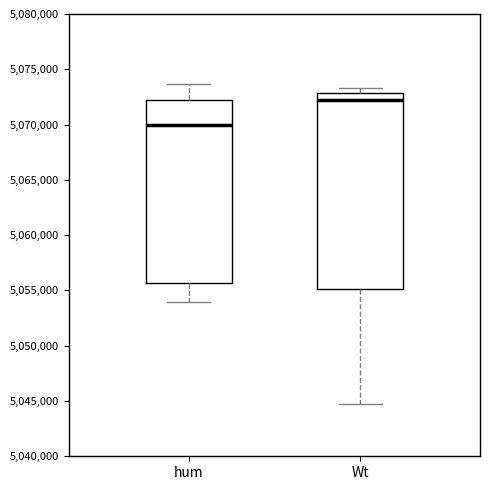

Reading left to right, transcribe this box plot: for each box, give where its median line is, the range the box spans, and where its two whiskers end, as read against the y-axis. The values are not printed on the chart, so give them approximately, as read against the axis.

hum: median 5070000, box 5055500 to 5072000, whiskers 5054000 to 5073500
Wt: median 5072000, box 5055000 to 5073000, whiskers 5044500 to 5073500